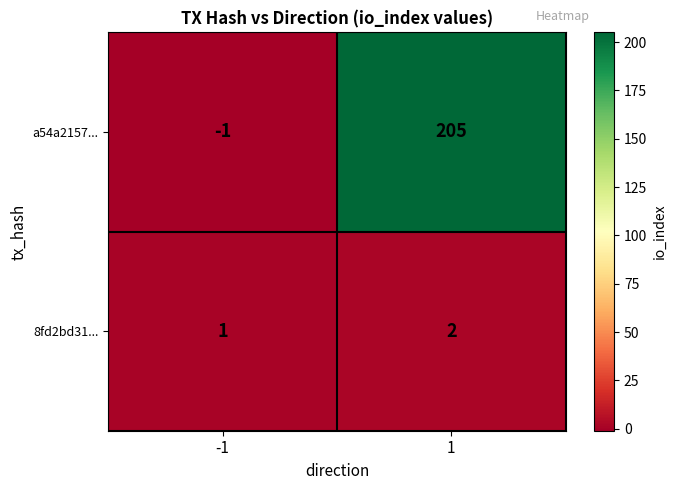

What is the spread (max minus min) of values at -1?

2